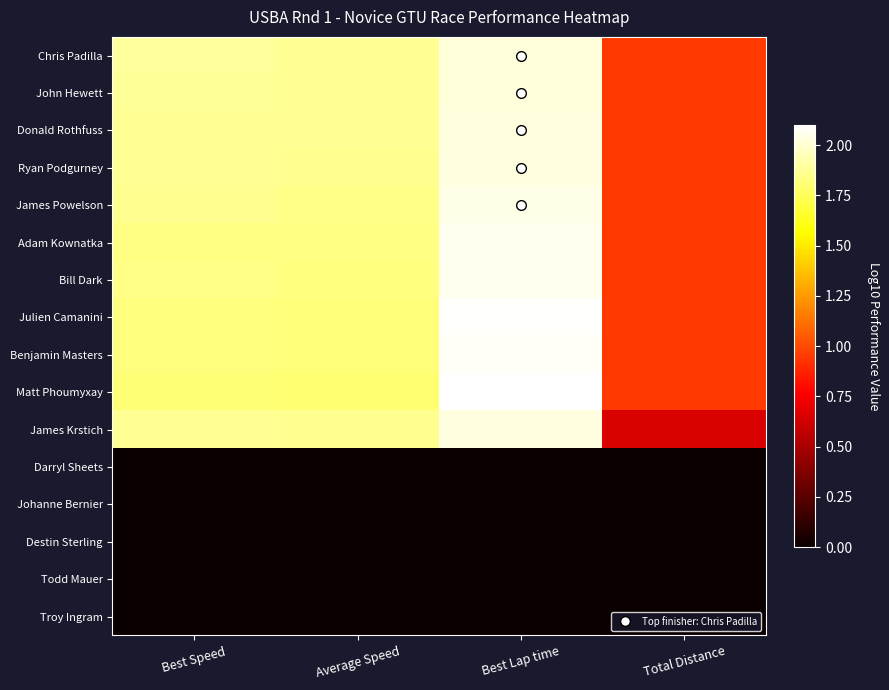

At Total Distance, list the series in order from largest to smallest.

Chris Padilla, John Hewett, Donald Rothfuss, Ryan Podgurney, James Powelson, Adam Kownatka, Bill Dark, Julien Camanini, Benjamin Masters, Matt Phoumyxay, James Krstich, Darryl Sheets, Johanne Bernier, Destin Sterling, Todd Mauer, Troy Ingram